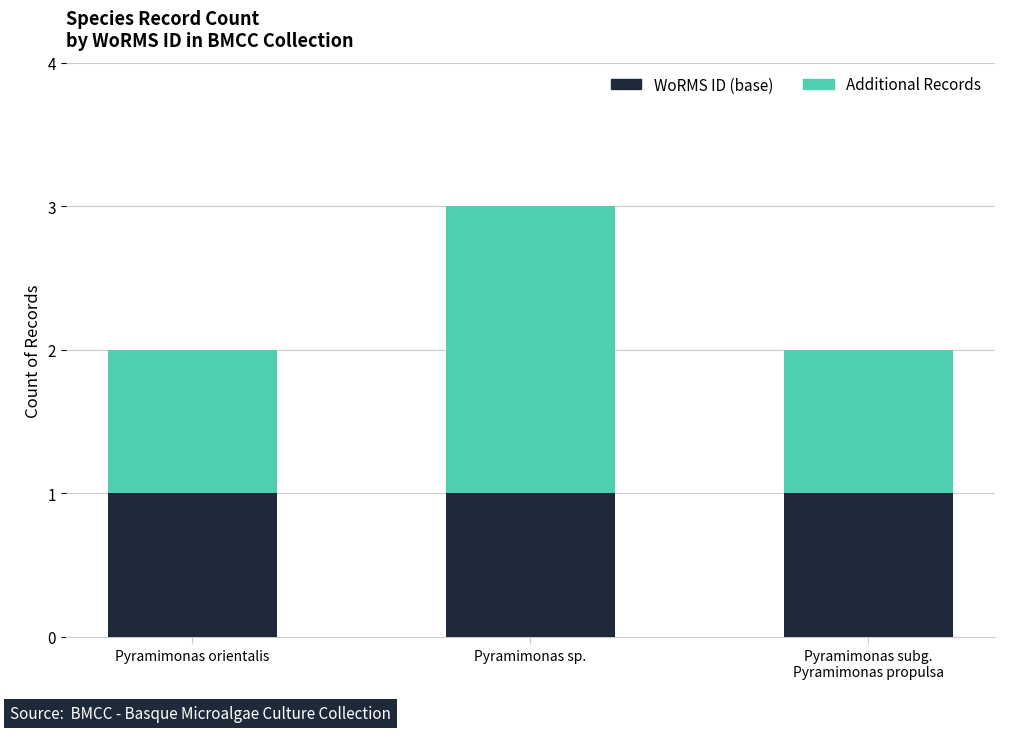

What value does the WoRMS ID (base) series have at Pyramimonas sp.?

1